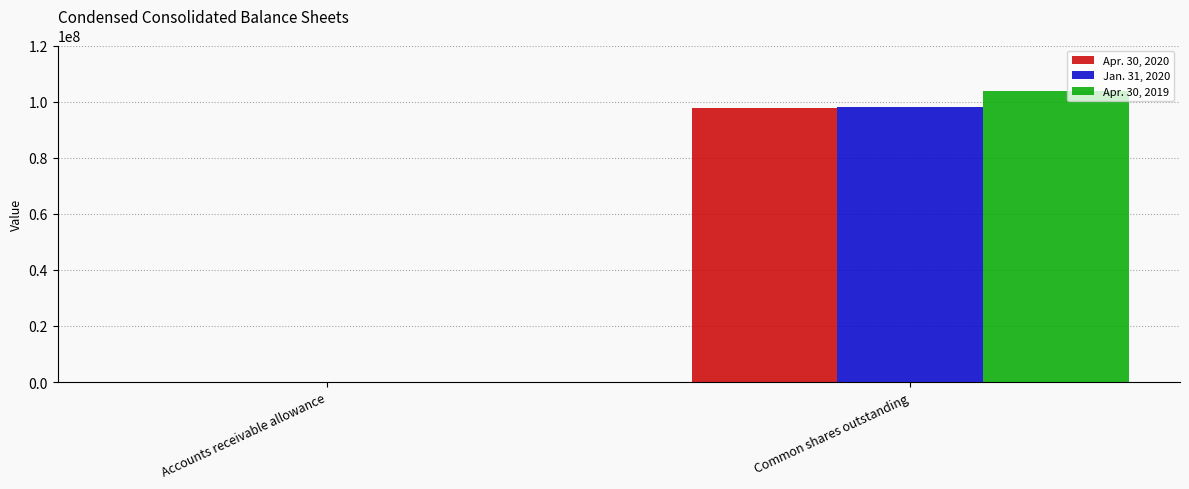

Which label corresponds to the largest value in the chart?

Common shares outstanding